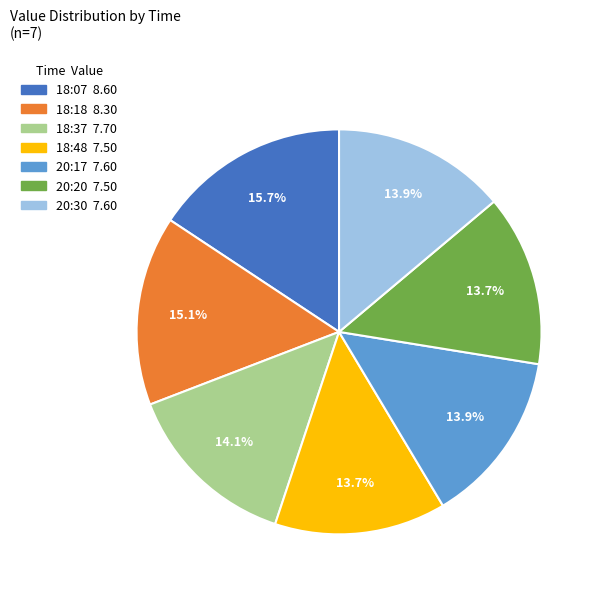

Which category has the biggest portion of the pie?

18:07